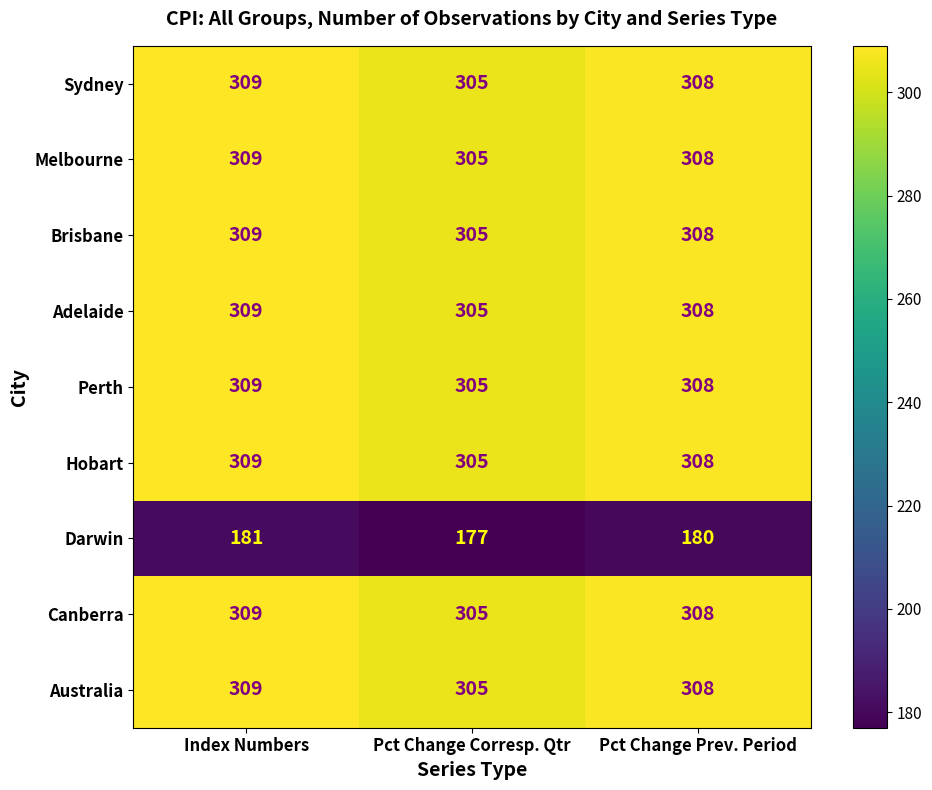

What is the average value of the Perth series?

307